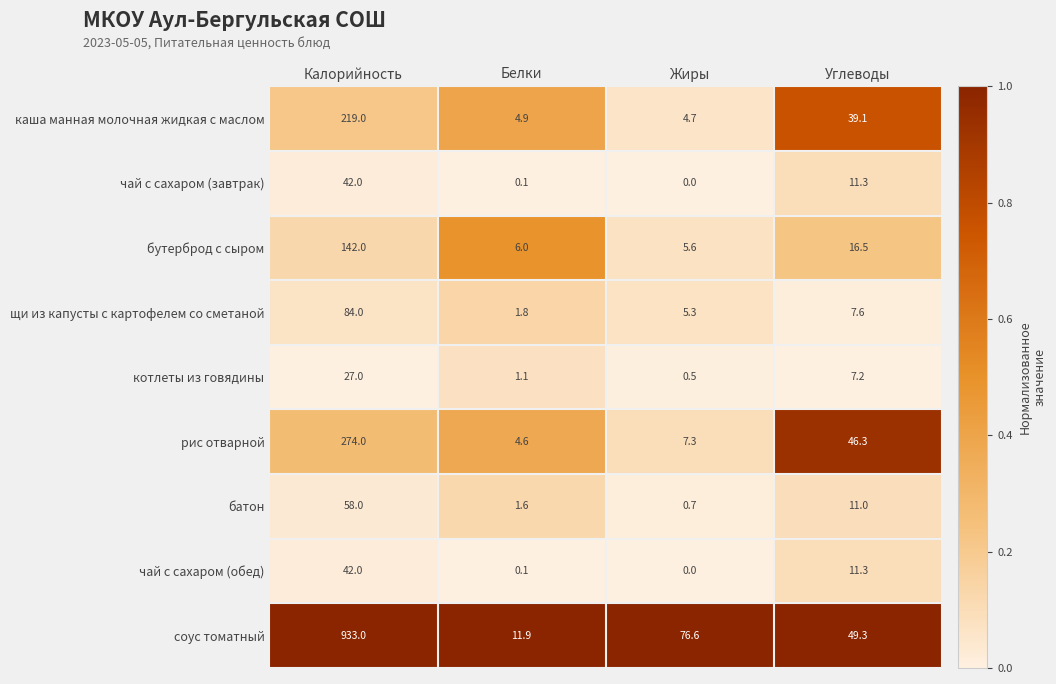

What is the spread (max minus min) of values at Белки?

11.8